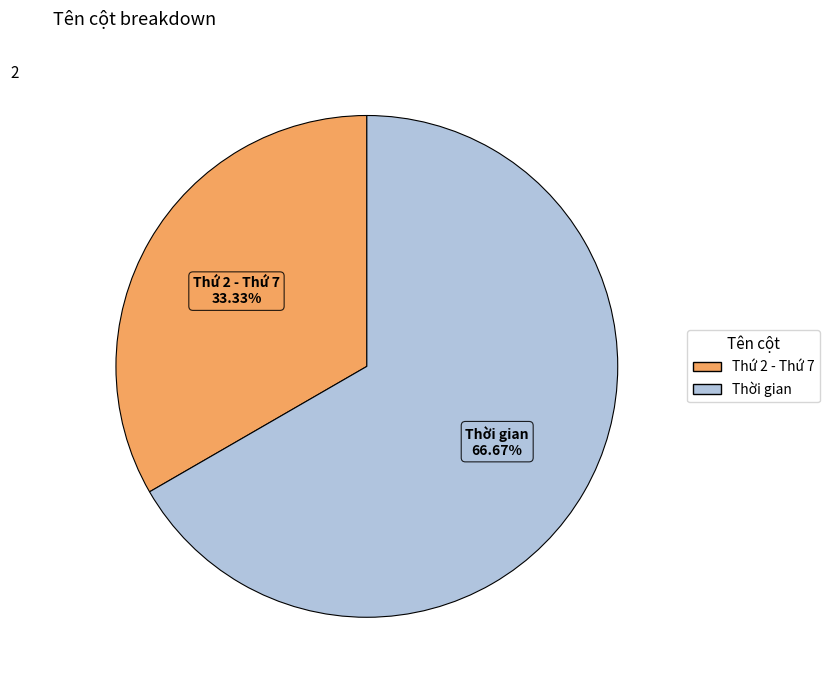

To the nearest percent, what is the combined percentage of Thứ 2 - Thứ 7 and Thời gian?

100%